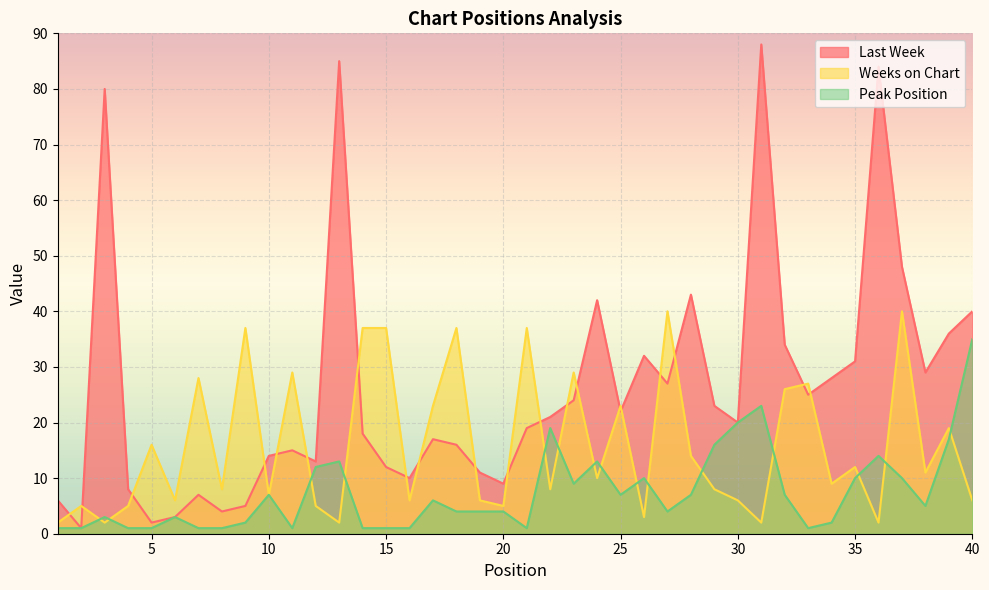

How many lines are shown in the chart?

3